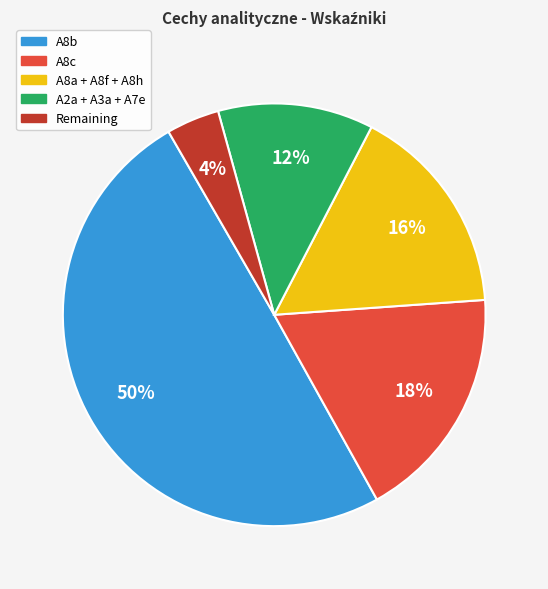

To the nearest percent, what is the difference between the largest and smallest slice percentages?

46%